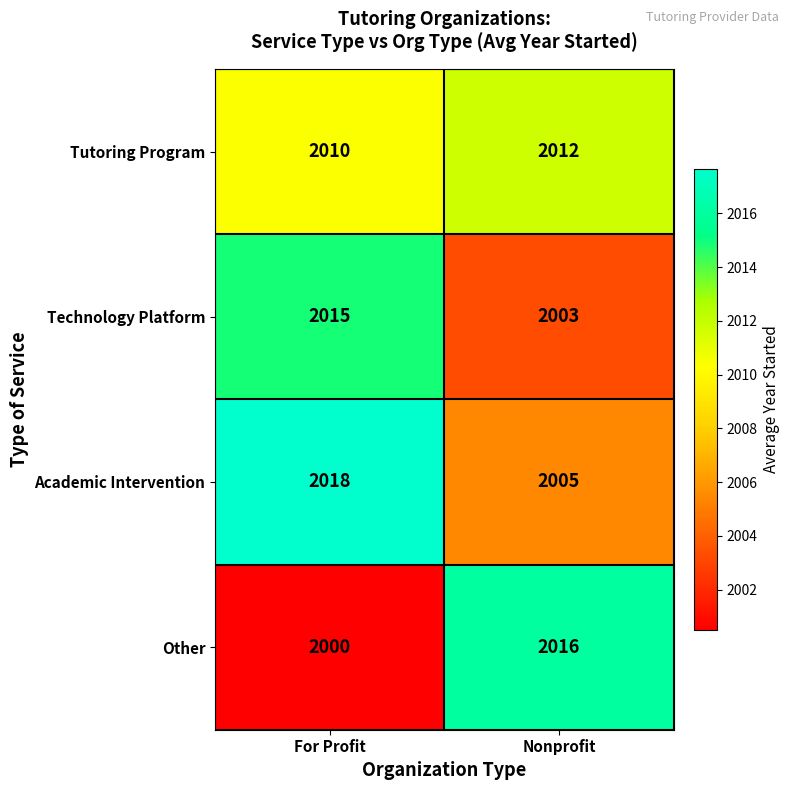

What is the maximum value shown in the chart?

2018